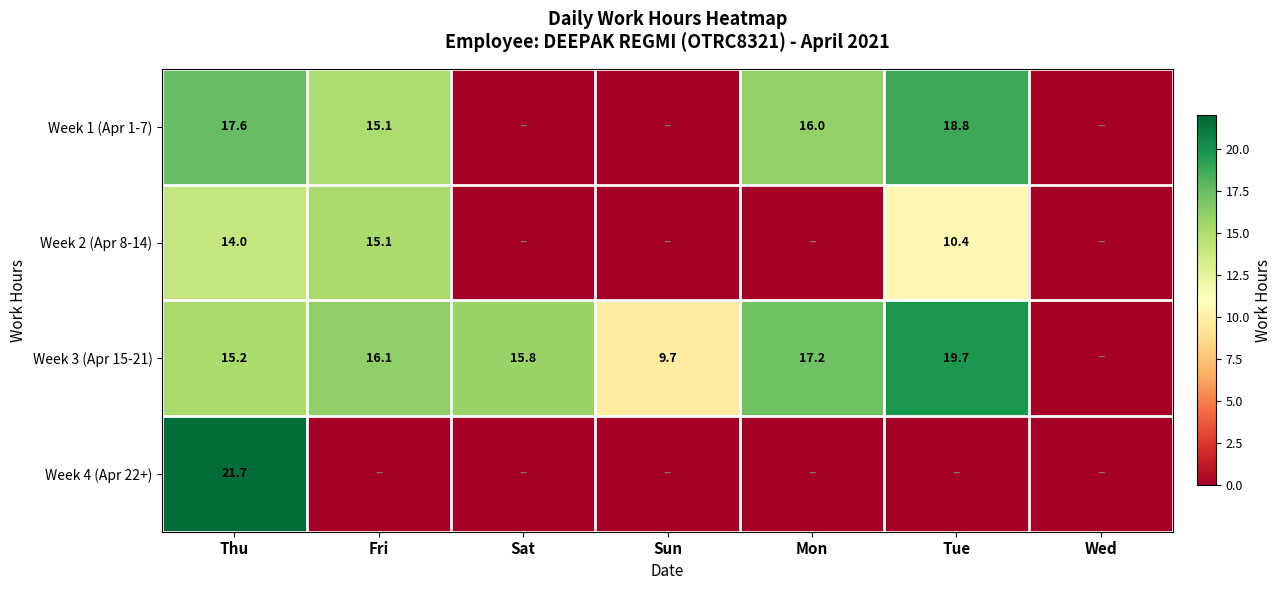

The Week 2 (Apr 8-14) series shows 14.0 at Thu. True or false?

True